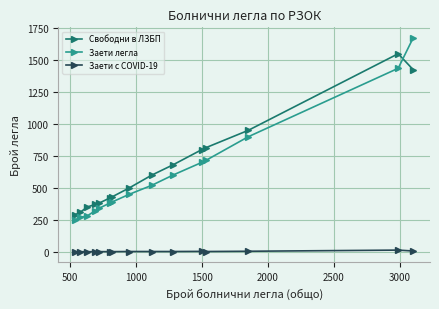

True or false: Заети легла and Свободни в ЛЗБП cross at least once.

True